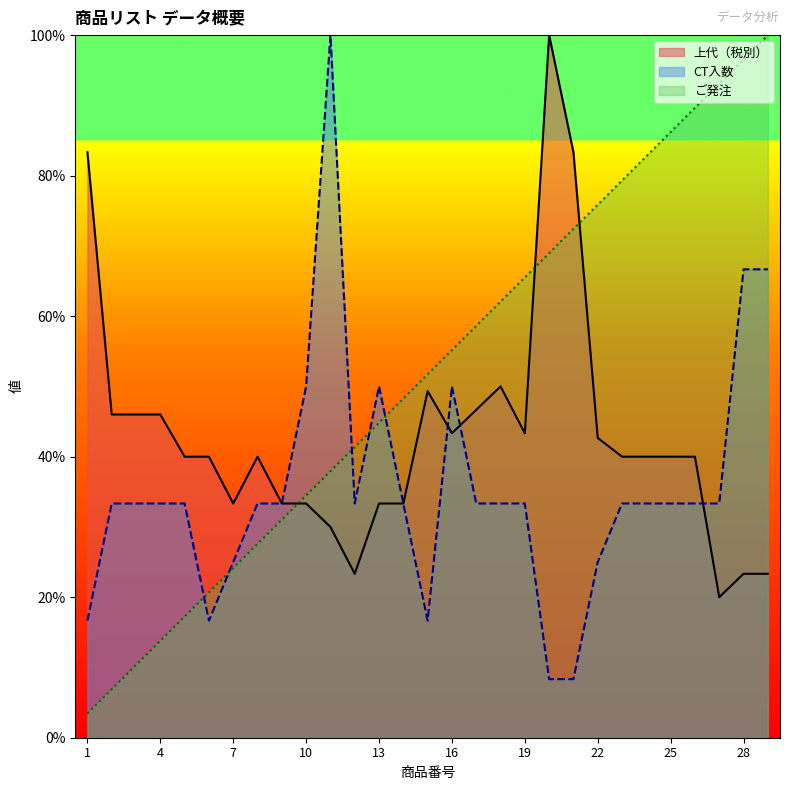

At which category is the sum across all series the highest?

29